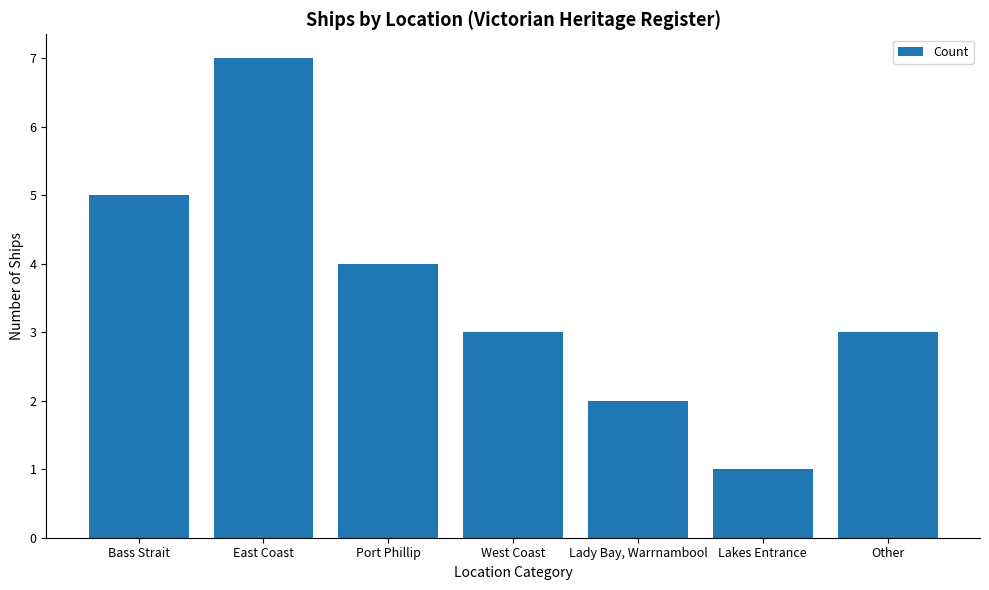

Reading left to right, transcribe all the data shown in this chart.

5	7	4	3	2	1	3